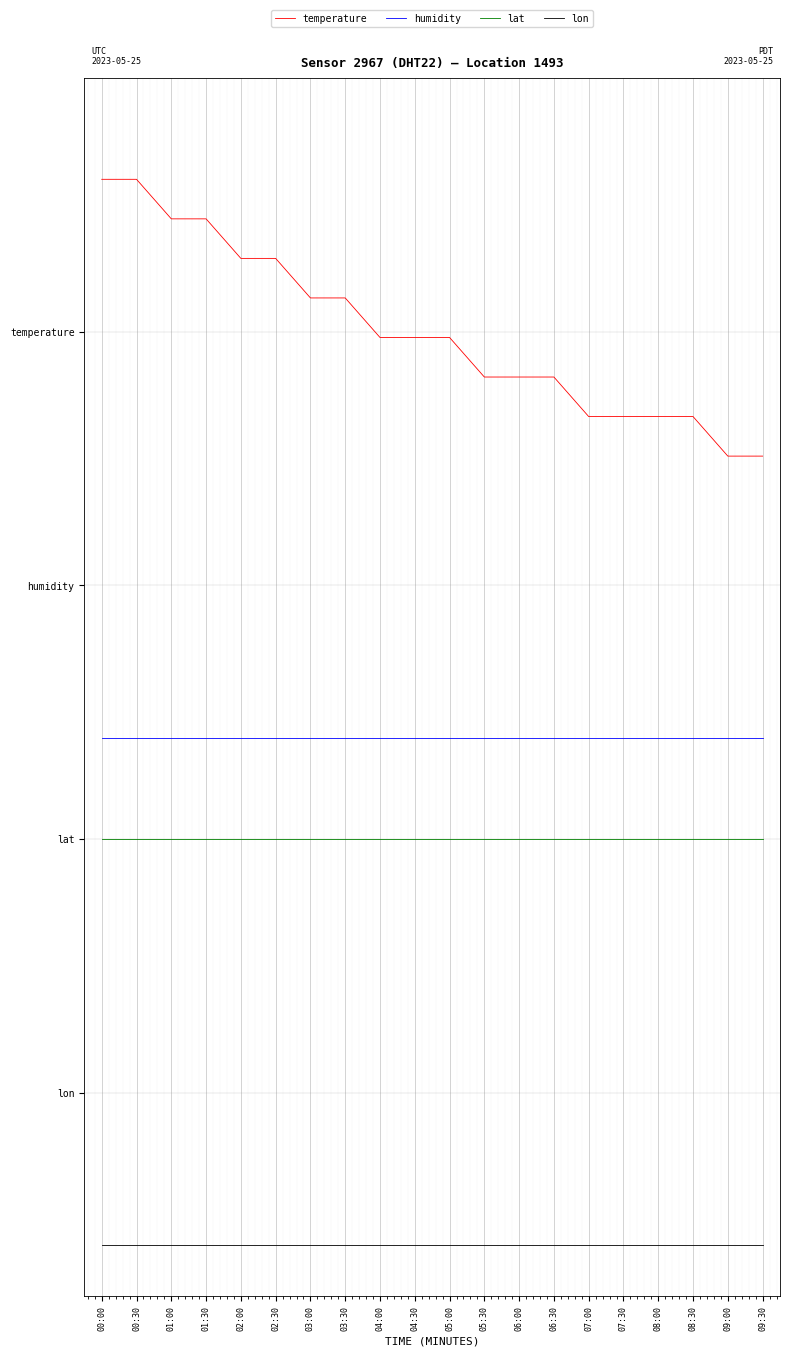

Reading left to right, extract all data points from this chart.

temperature: 00:00=3.6	00:30=3.6	01:00=3.4	01:30=3.4	02:00=3.3	02:30=3.3	03:00=3.1	03:30=3.1	04:00=3.0	04:30=3.0	05:00=3.0	05:30=2.8	06:00=2.8	06:30=2.8	07:00=2.7	07:30=2.7	08:00=2.7	08:30=2.7	09:00=2.5	09:30=2.5
humidity: 00:00=1.4	00:30=1.4	01:00=1.4	01:30=1.4	02:00=1.4	02:30=1.4	03:00=1.4	03:30=1.4	04:00=1.4	04:30=1.4	05:00=1.4	05:30=1.4	06:00=1.4	06:30=1.4	07:00=1.4	07:30=1.4	08:00=1.4	08:30=1.4	09:00=1.4	09:30=1.4
lat: 00:00=1.0	00:30=1.0	01:00=1.0	01:30=1.0	02:00=1.0	02:30=1.0	03:00=1.0	03:30=1.0	04:00=1.0	04:30=1.0	05:00=1.0	05:30=1.0	06:00=1.0	06:30=1.0	07:00=1.0	07:30=1.0	08:00=1.0	08:30=1.0	09:00=1.0	09:30=1.0
lon: 00:00=-0.6	00:30=-0.6	01:00=-0.6	01:30=-0.6	02:00=-0.6	02:30=-0.6	03:00=-0.6	03:30=-0.6	04:00=-0.6	04:30=-0.6	05:00=-0.6	05:30=-0.6	06:00=-0.6	06:30=-0.6	07:00=-0.6	07:30=-0.6	08:00=-0.6	08:30=-0.6	09:00=-0.6	09:30=-0.6